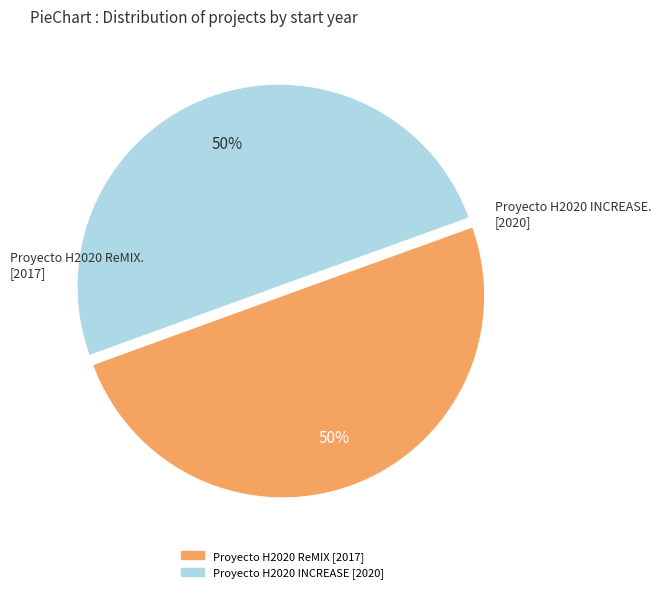

To the nearest percent, what is the combined percentage of Proyecto H2020 ReMIX and Proyecto H2020 INCREASE?

100%